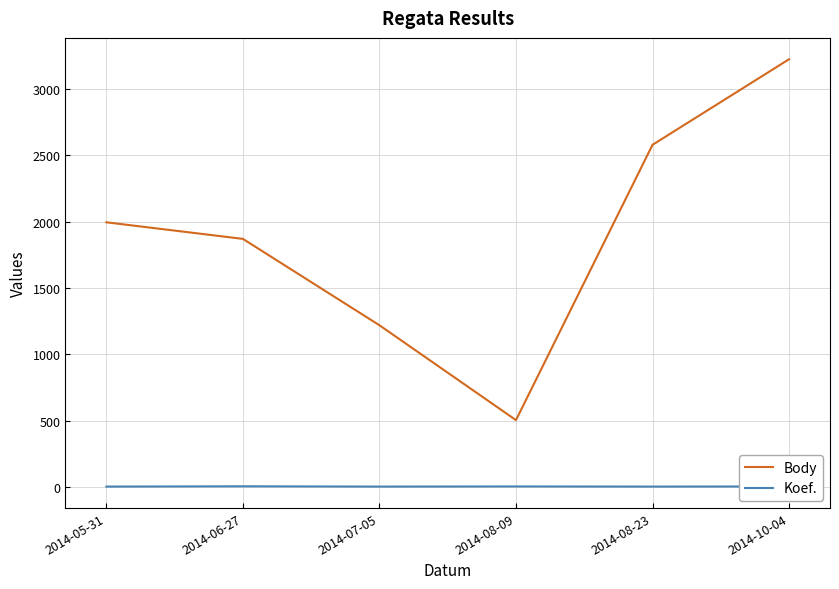

True or false: Body and Koef. intersect in this chart.

False